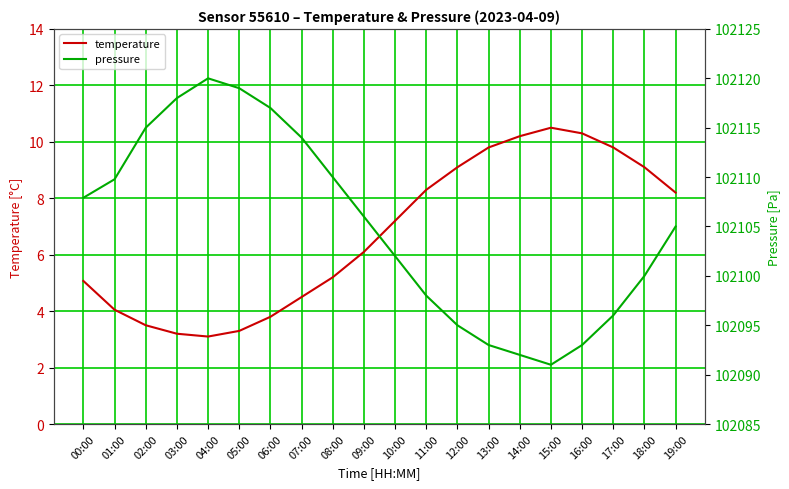

Is the value of pressure at 04:00 greater than the value of temperature at 05:00?

Yes